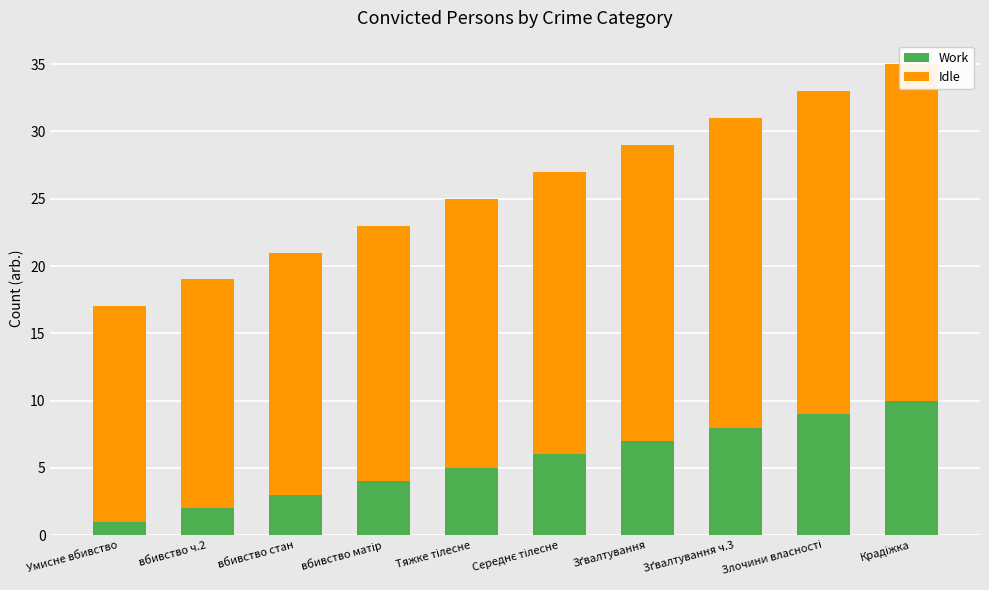

What is the minimum value shown in the chart?

1